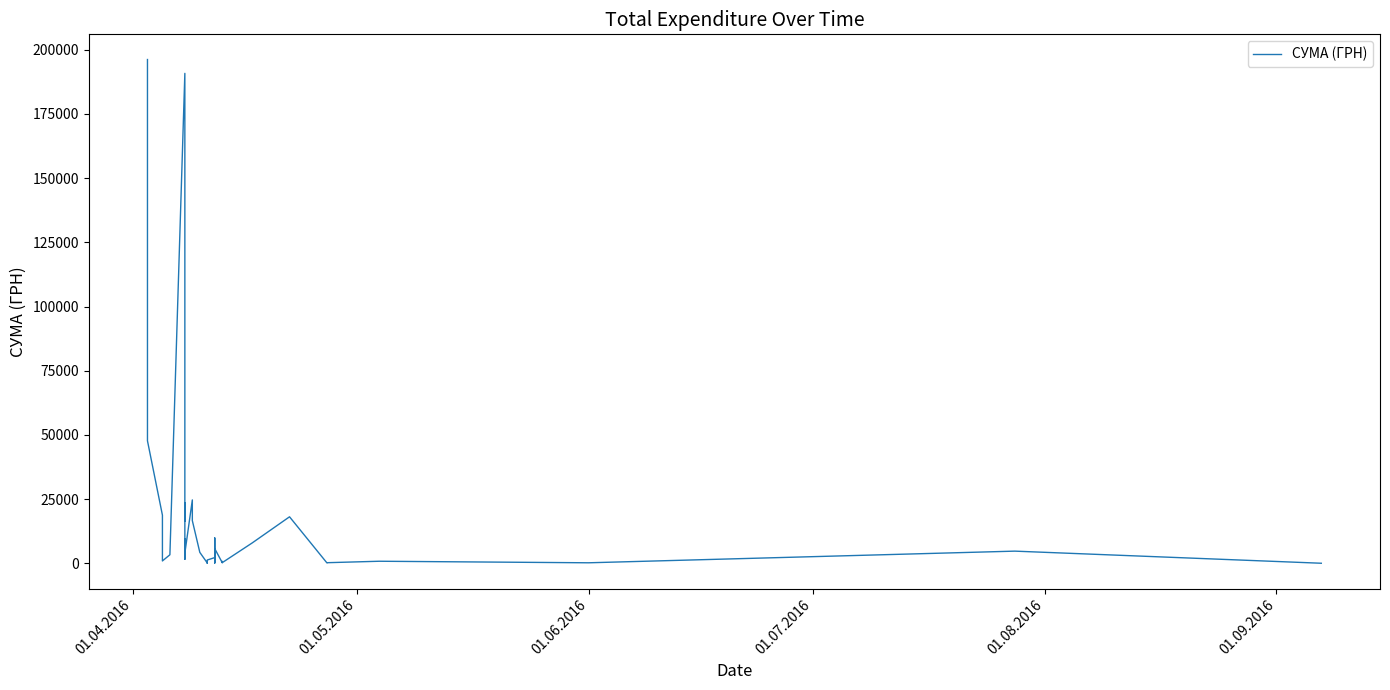

What is the difference between the maximum and minimum values?

196064.1